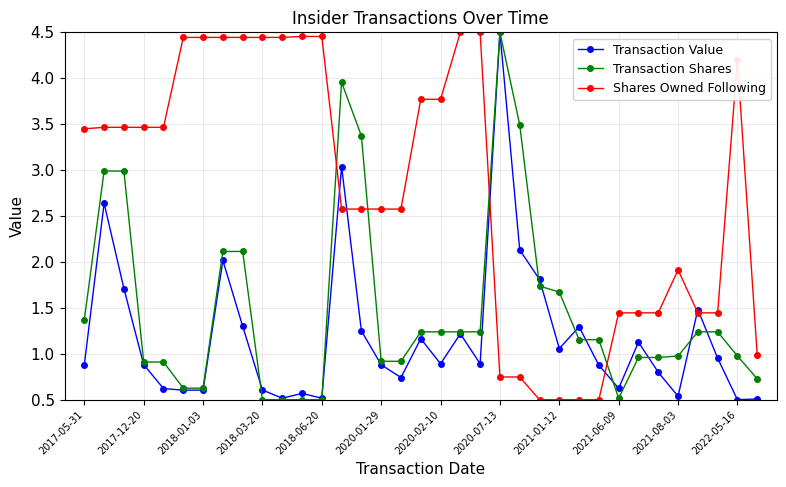

What is the lowest value of the Transaction Shares series?

0.5